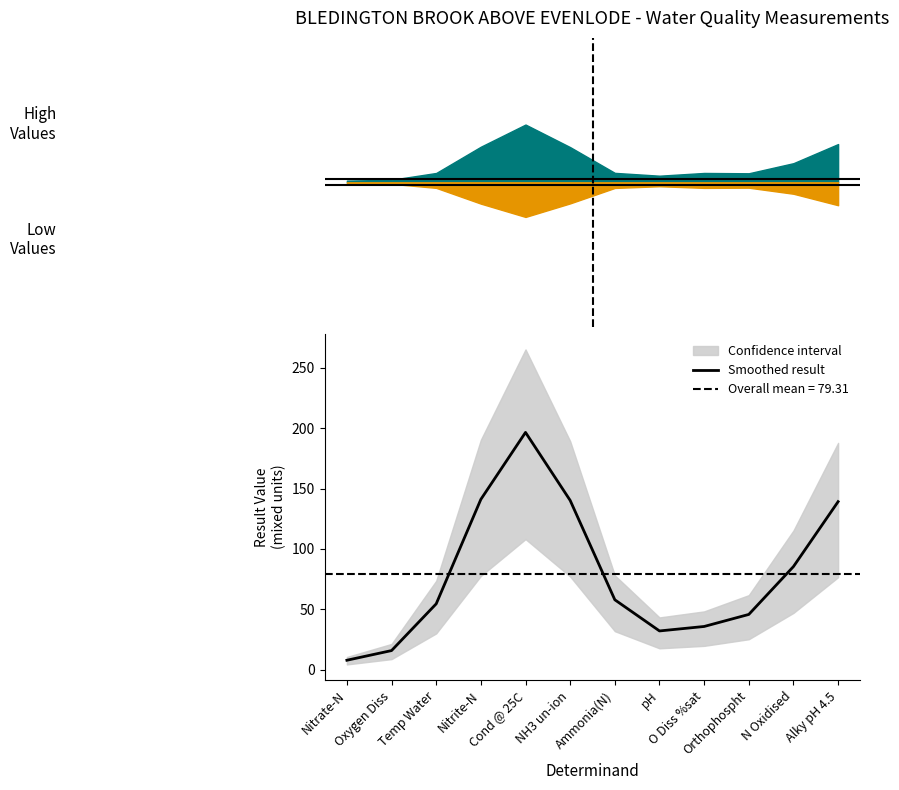

What is the average value?

79.3